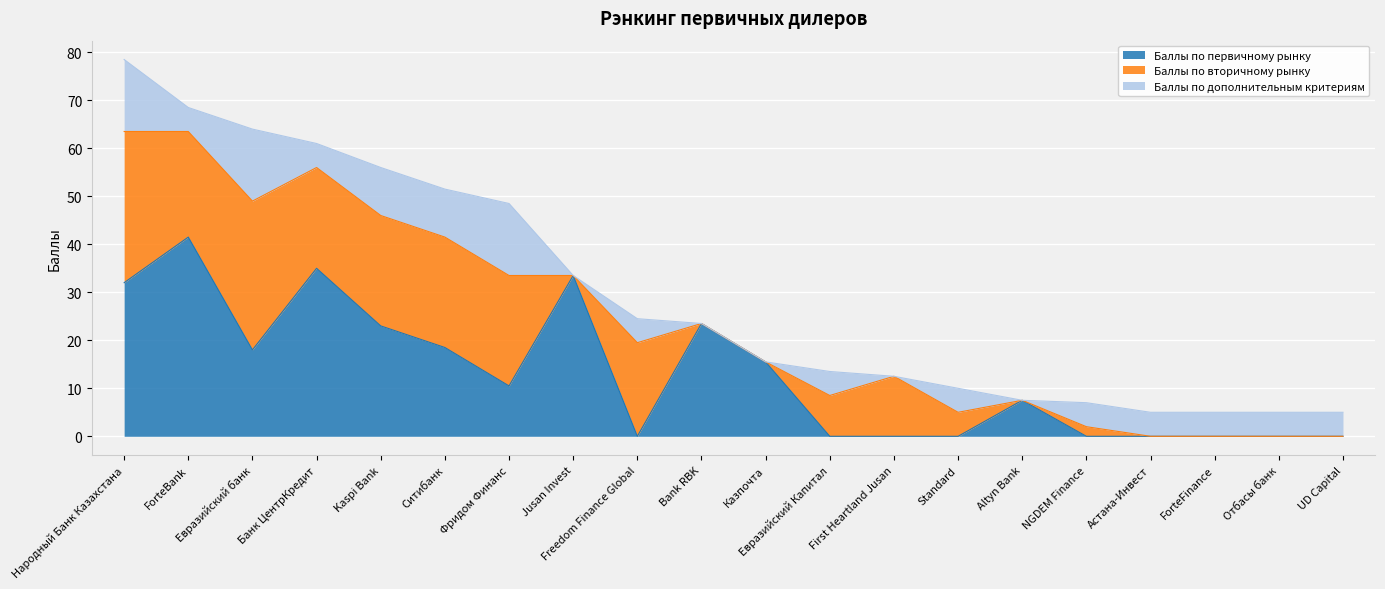

At which category is the sum across all series the highest?

Народный Банк Казахстана